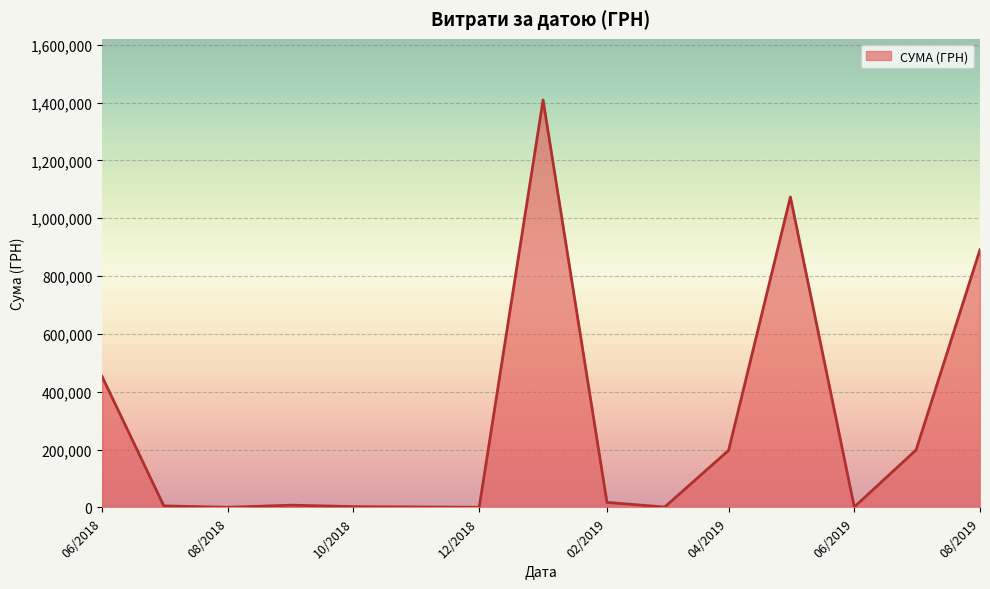

What is the difference between the maximum and minimum values?

1408544.8